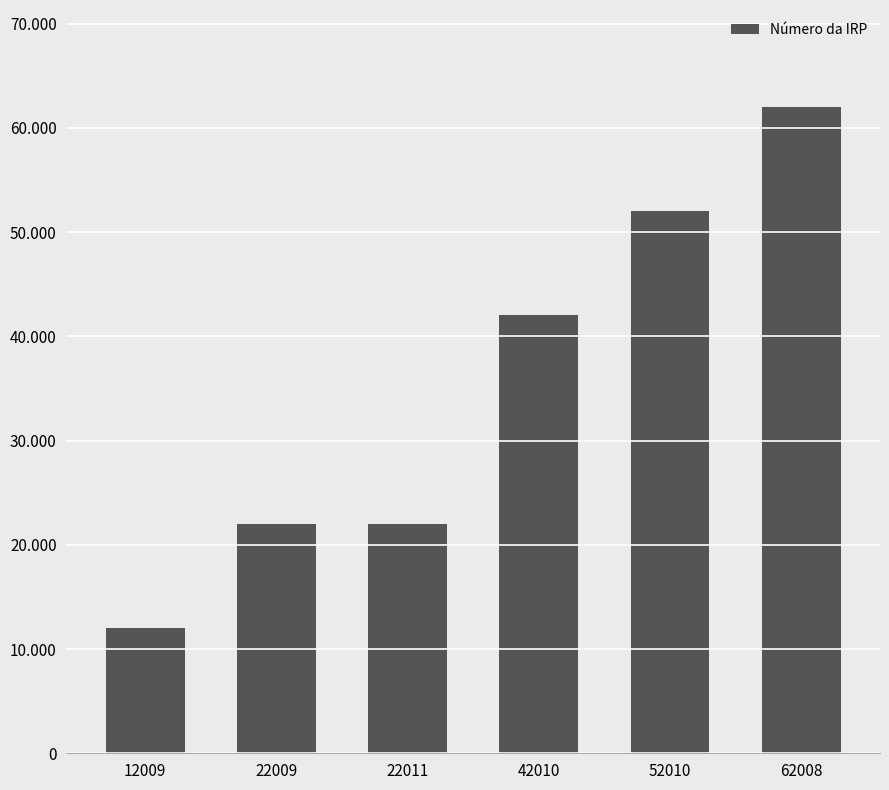

What is the approximate value at 22011, to the nearest 100?

22000